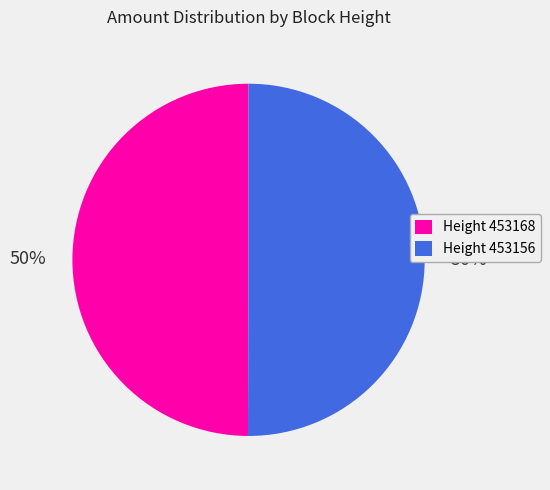

To the nearest percent, what portion does Height 453168 represent?

50%